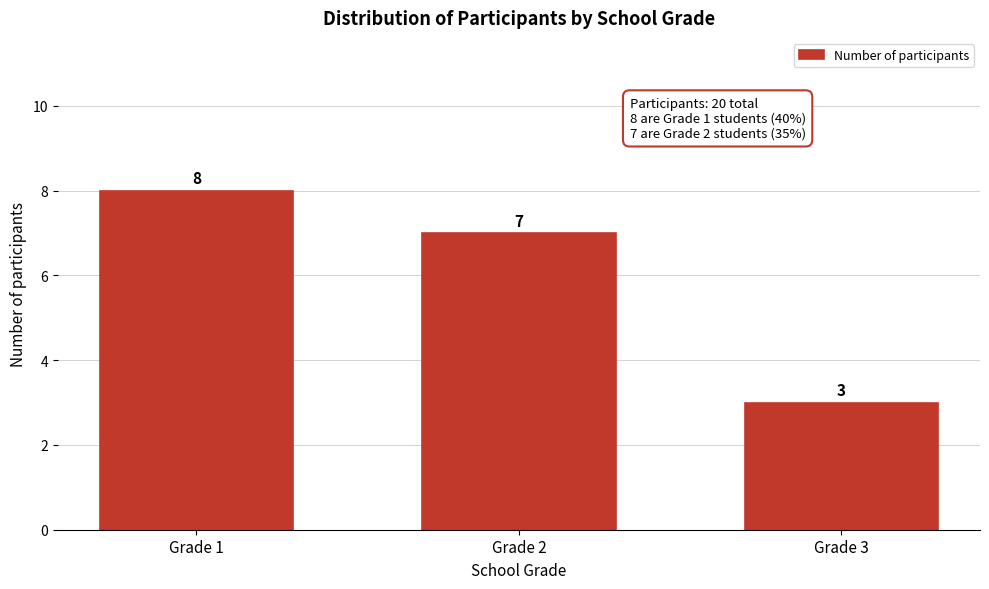

Reading left to right, extract all data points from this chart.

Grade 1=8	Grade 2=7	Grade 3=3